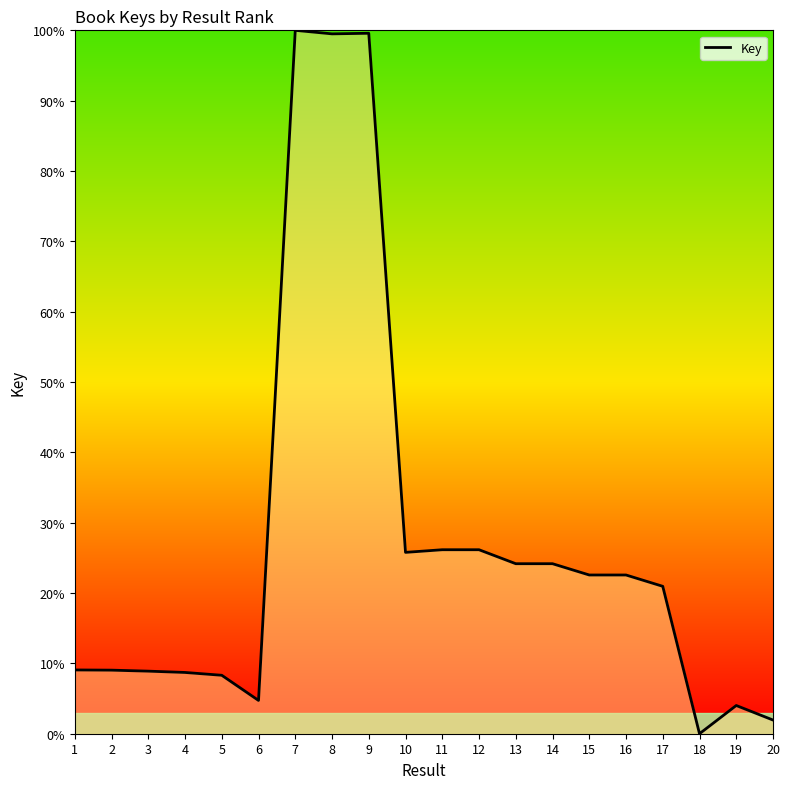

What is the difference between the second highest and second lowest values?

97.6